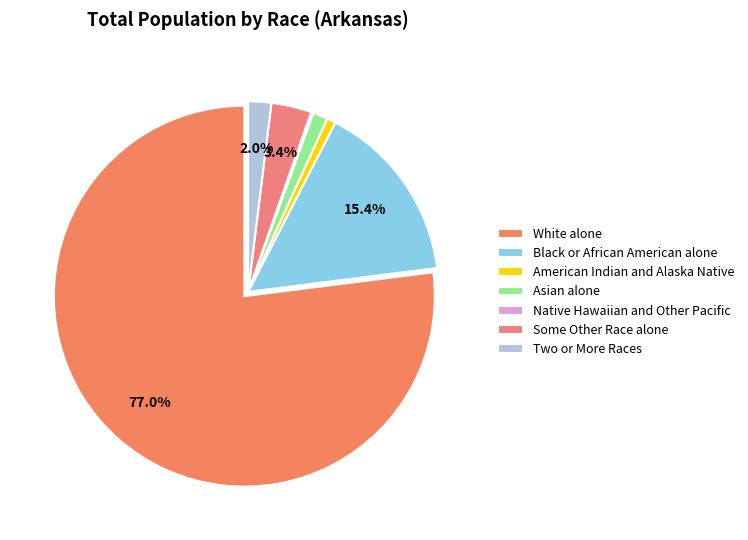

What percentage is the White alone slice, to the nearest percent?

77%